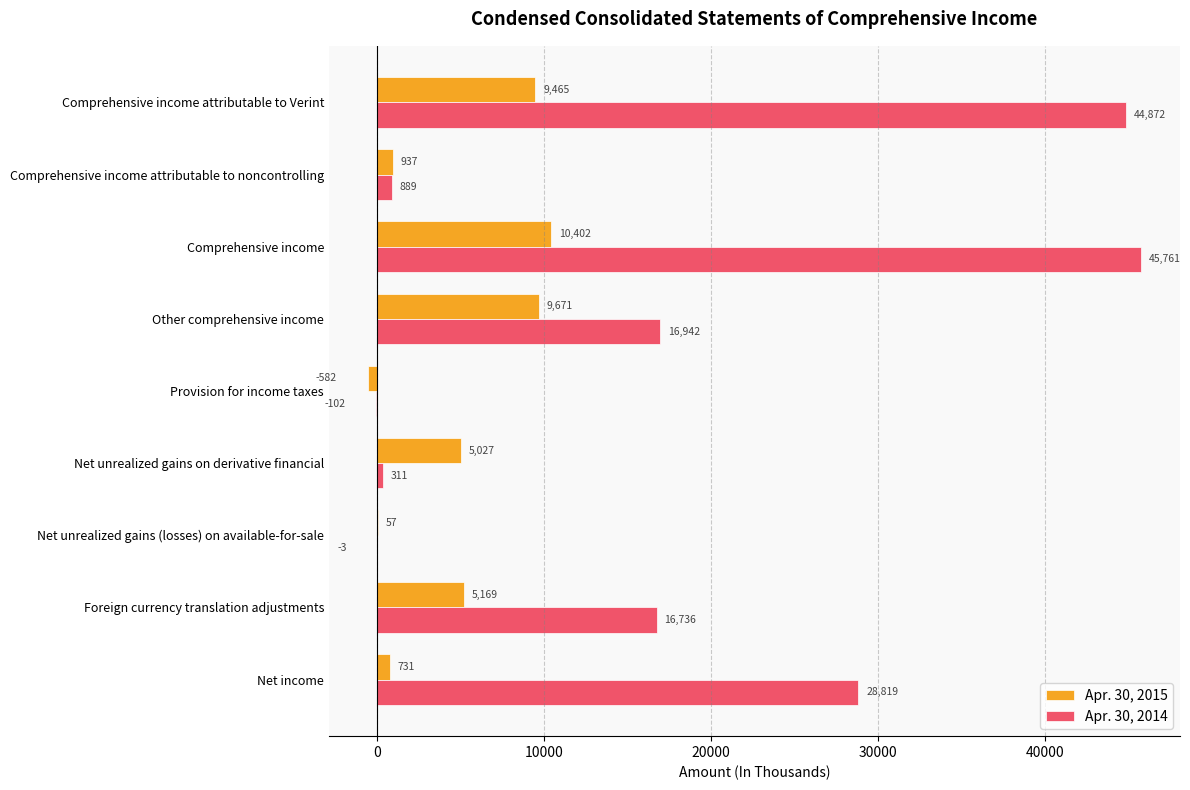

What is the maximum value for Apr. 30, 2015?

10402